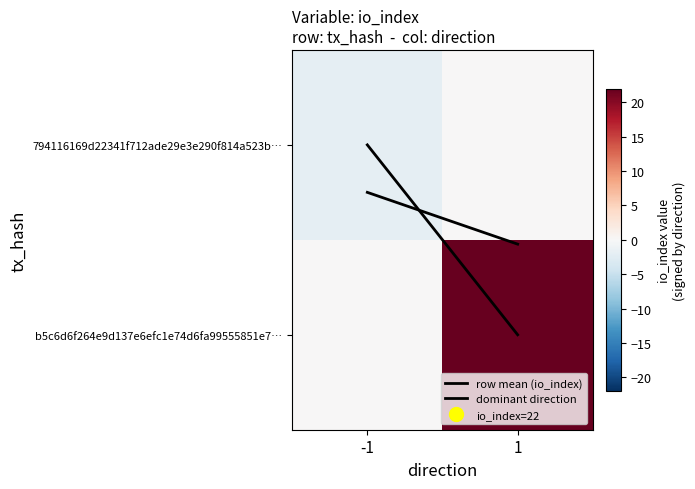

Rank the series at -1 from lowest to highest value.

794116169d22341f712ade29e3e290f814a523b…, dominant direction, b5c6d6f264e9d137e6efc1e74d6fa99555851e7…, row mean (io_index)